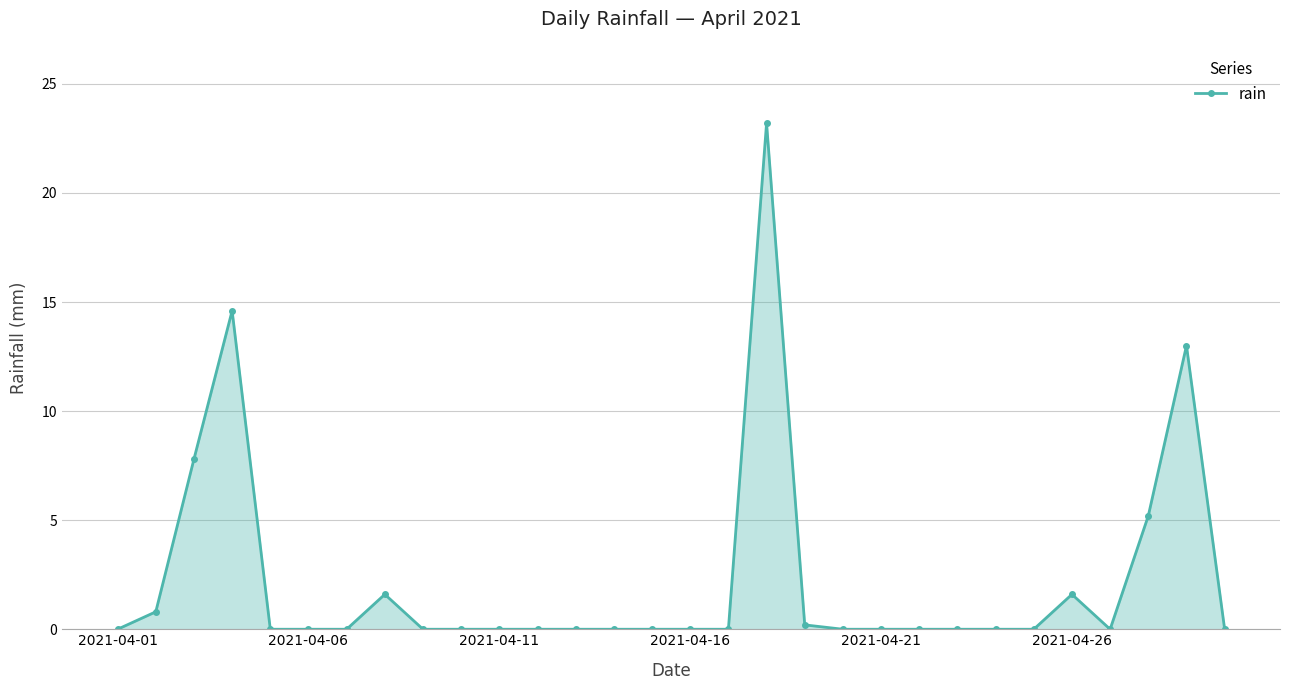

How many lines are shown in the chart?

1